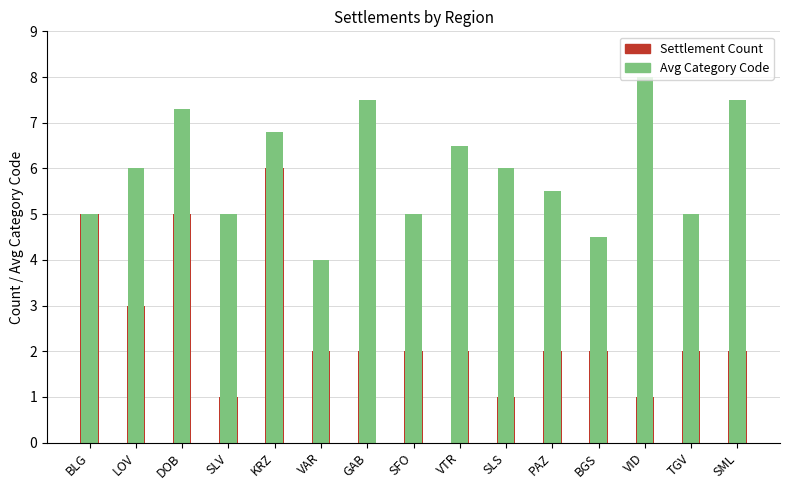

Read the Avg Category Code value at BGS.

4.5